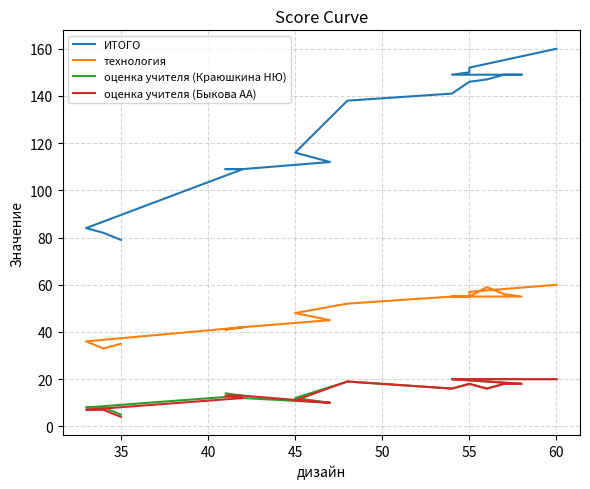

What is the difference between the maximum and minimum values in the технология series?

27